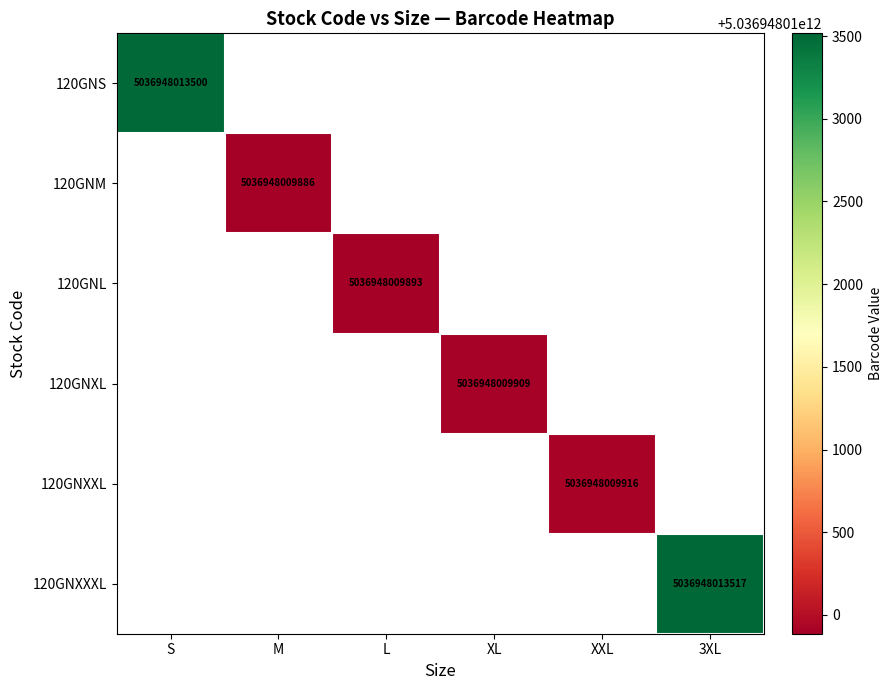

The value of 120GNXXXL at S is 0. True or false?

True